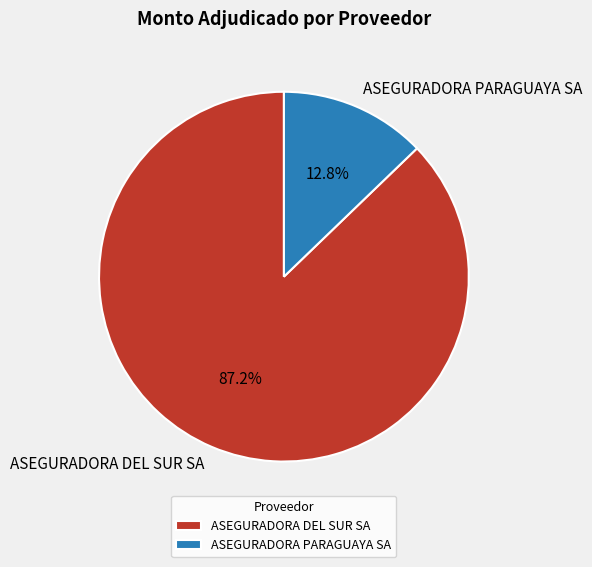

True or false: ASEGURADORA DEL SUR SA accounts for 87% of the total.

True